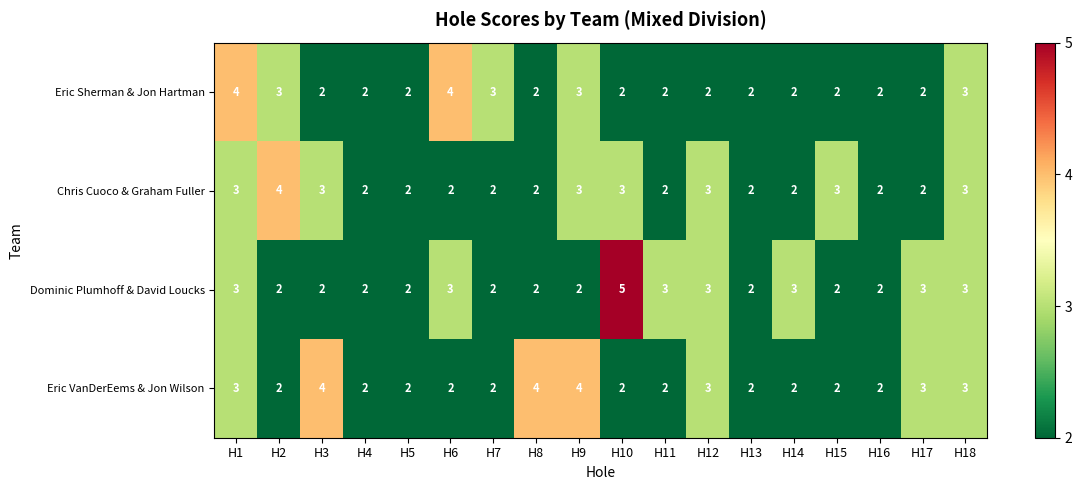

The Eric Sherman & Jon Hartman series shows 2 at H9. True or false?

False